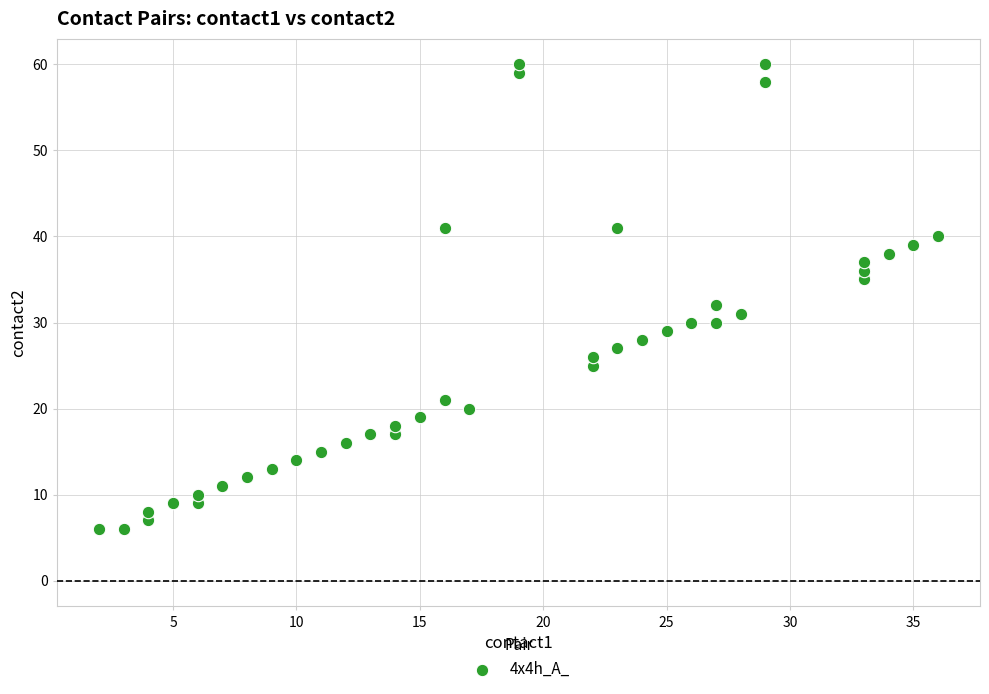

What Y value in the scatter plot is closest to 33?

32